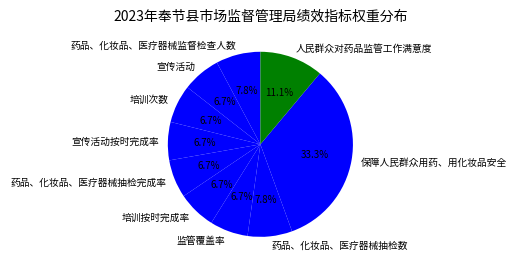

What is the ratio of the value at 保障人民群众用药、用化妆品安全 to the value at 培训次数?

5.0